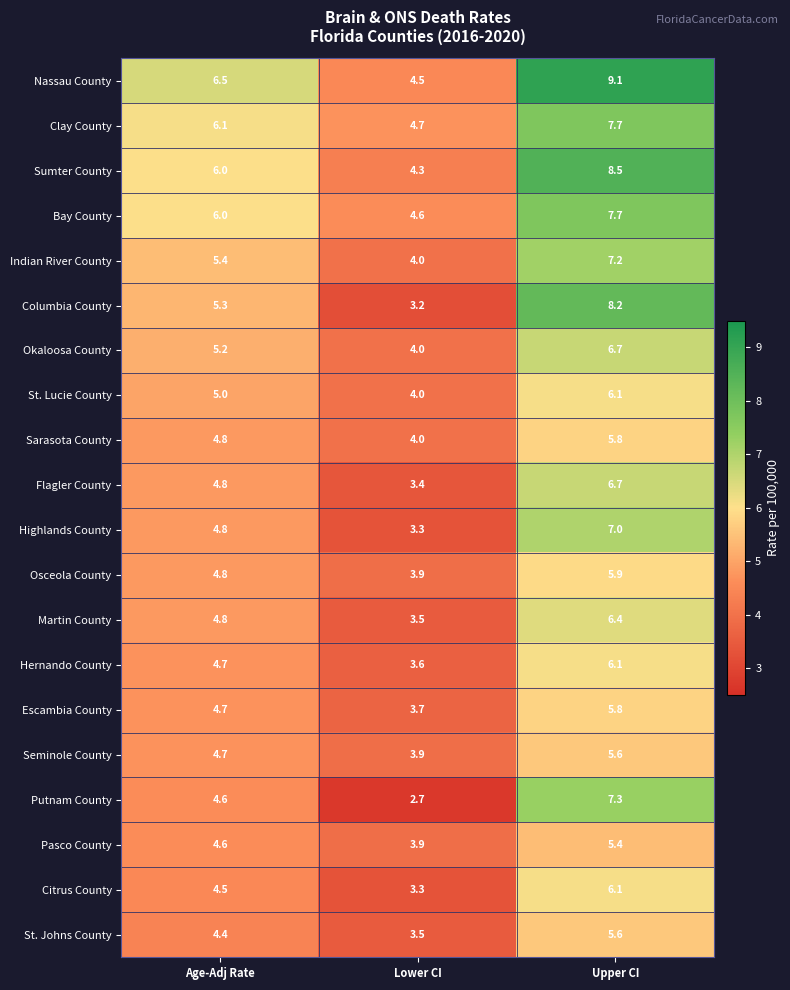

At which label does Citrus County reach its peak?

Upper CI